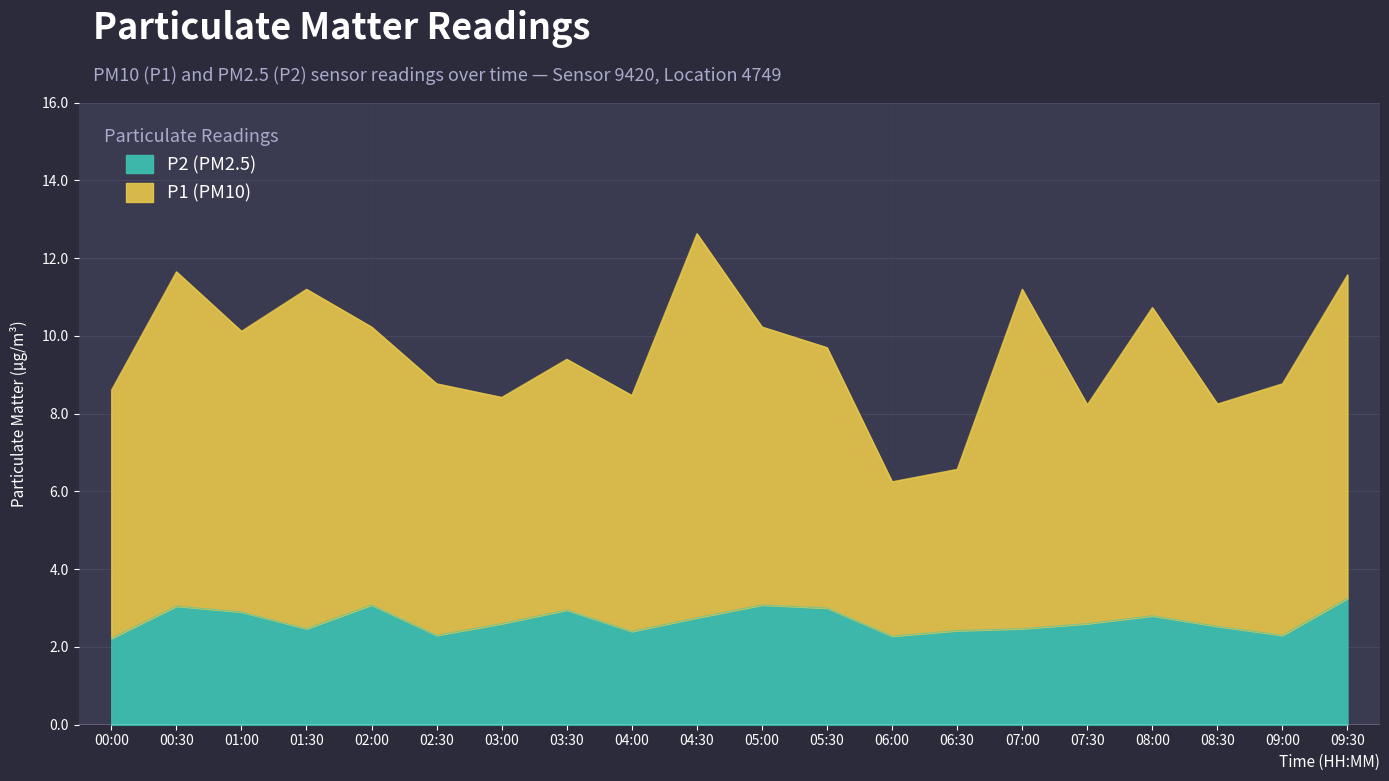

Is the value of P2 at 02:00 greater than the value of P1 at 08:30?

No